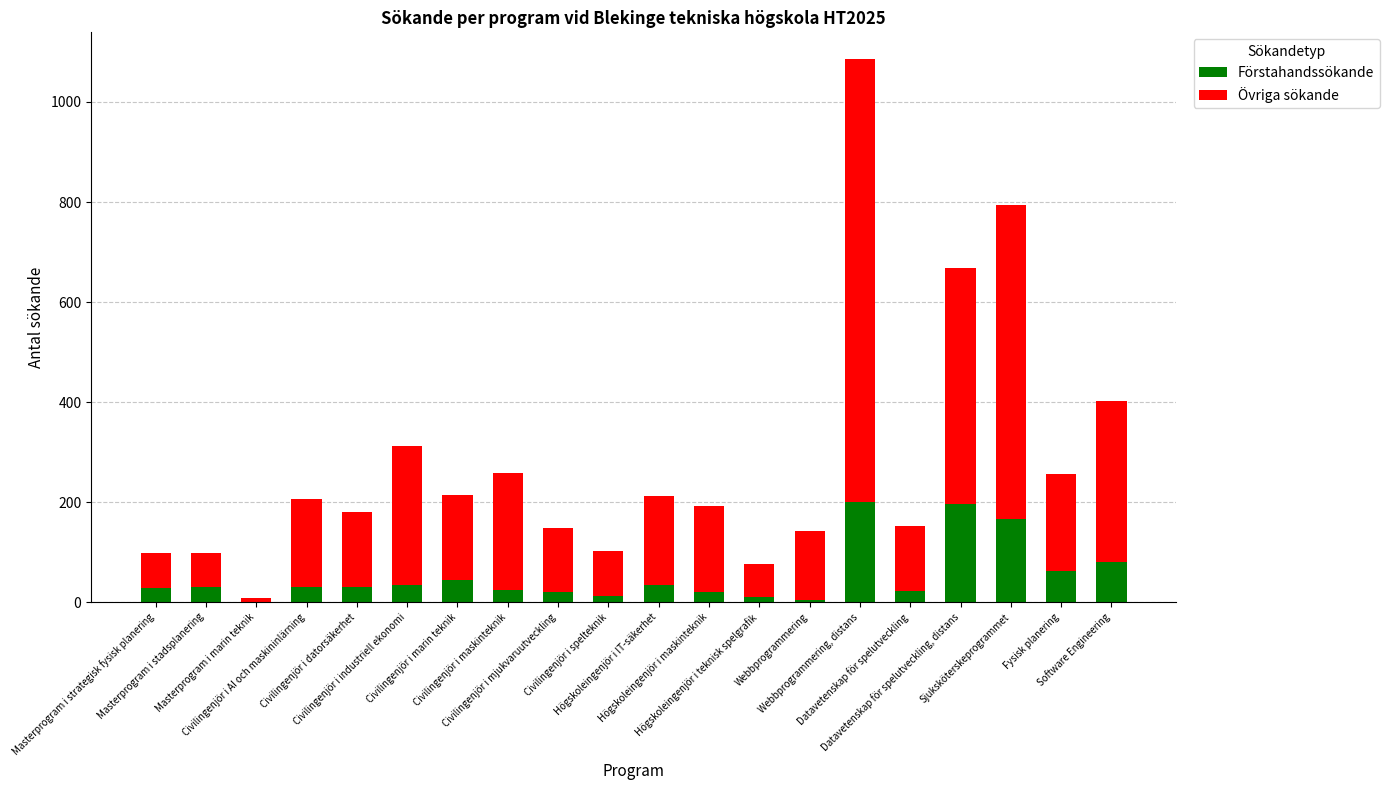

What is the label of the 19th bar from the left?

Fysisk planering